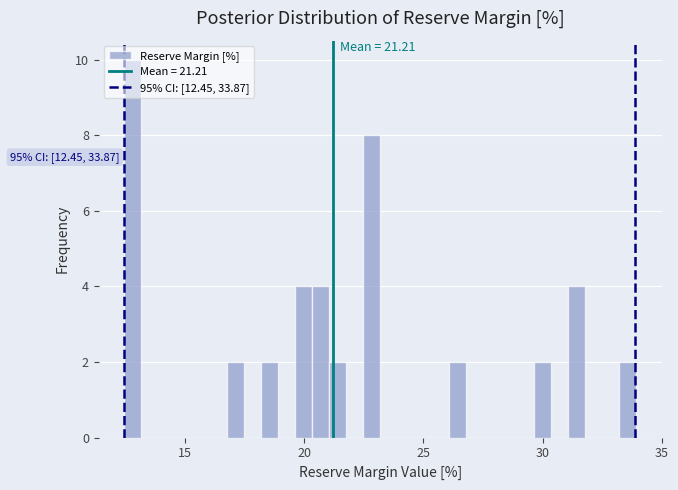

Around what value on the x-axis is the tallest bar? Give the approximate position of its centre, as read against the axis.

13.0